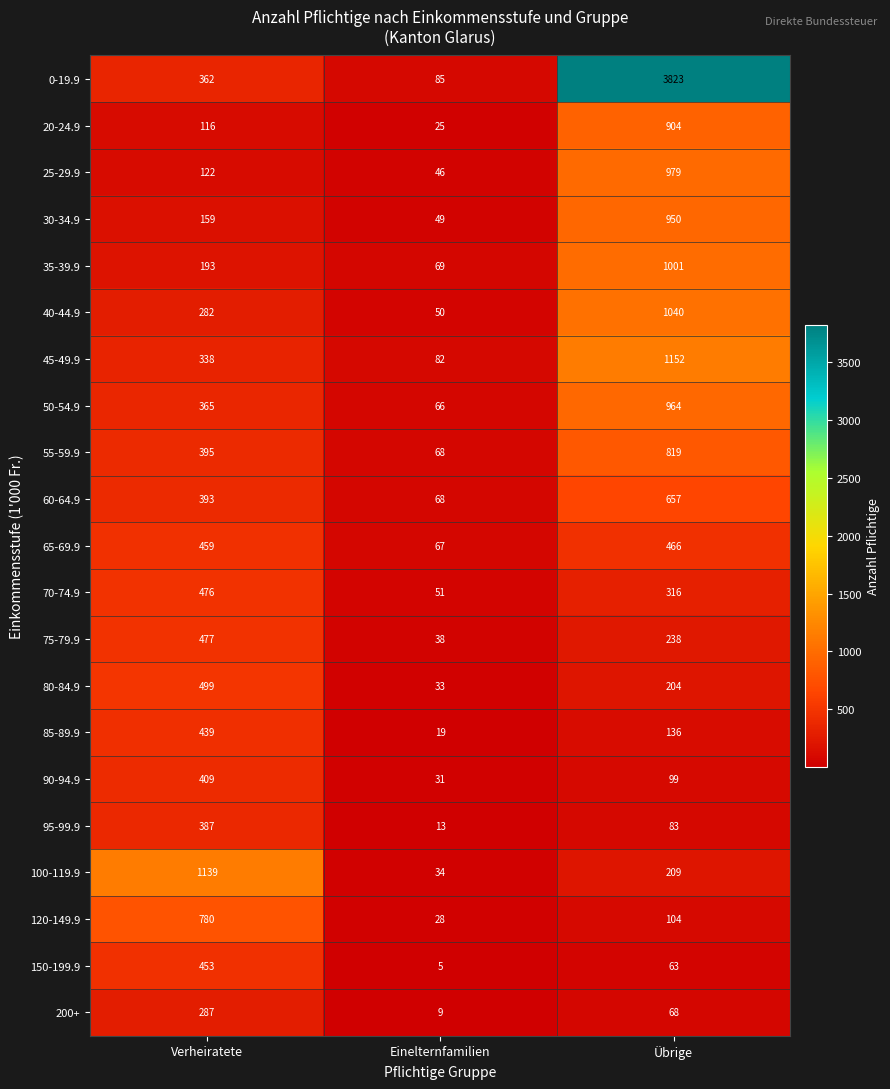

What is the sum of all 80-84.9 values?

736